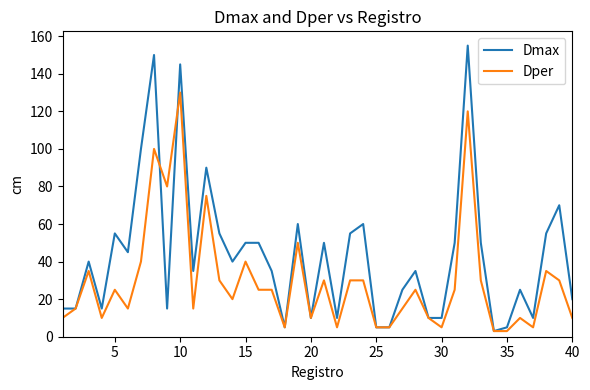

List the series in order of their peak value, lowest first.

Dper, Dmax